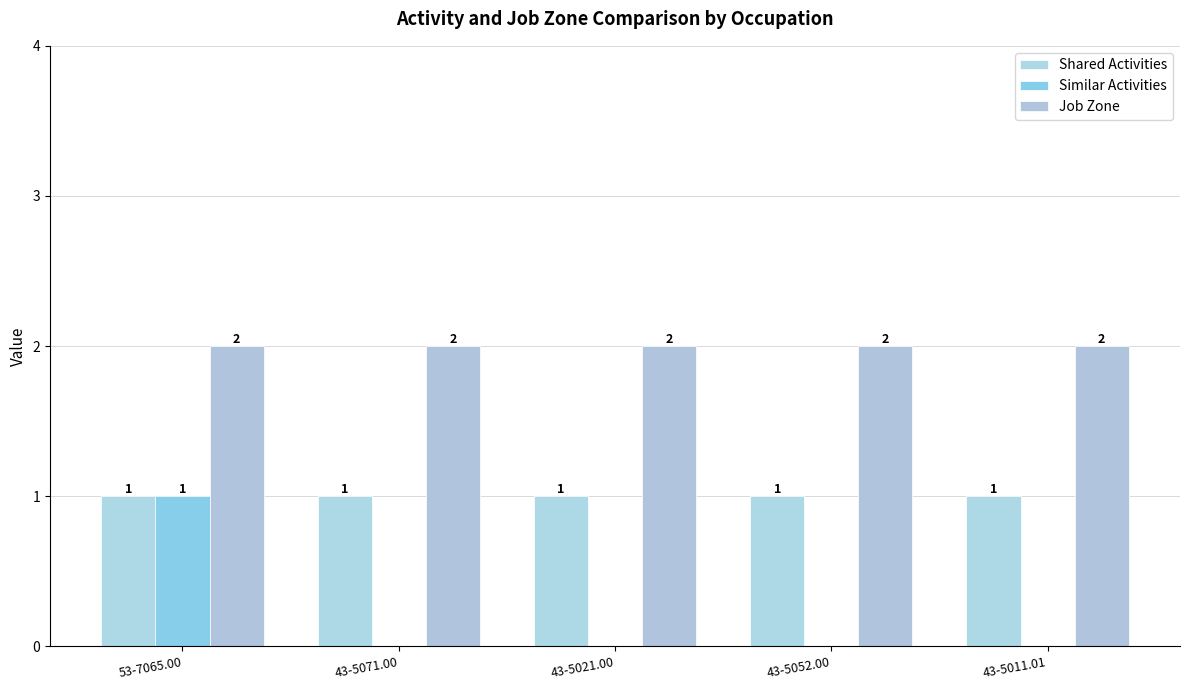

How many series are shown in this chart?

3